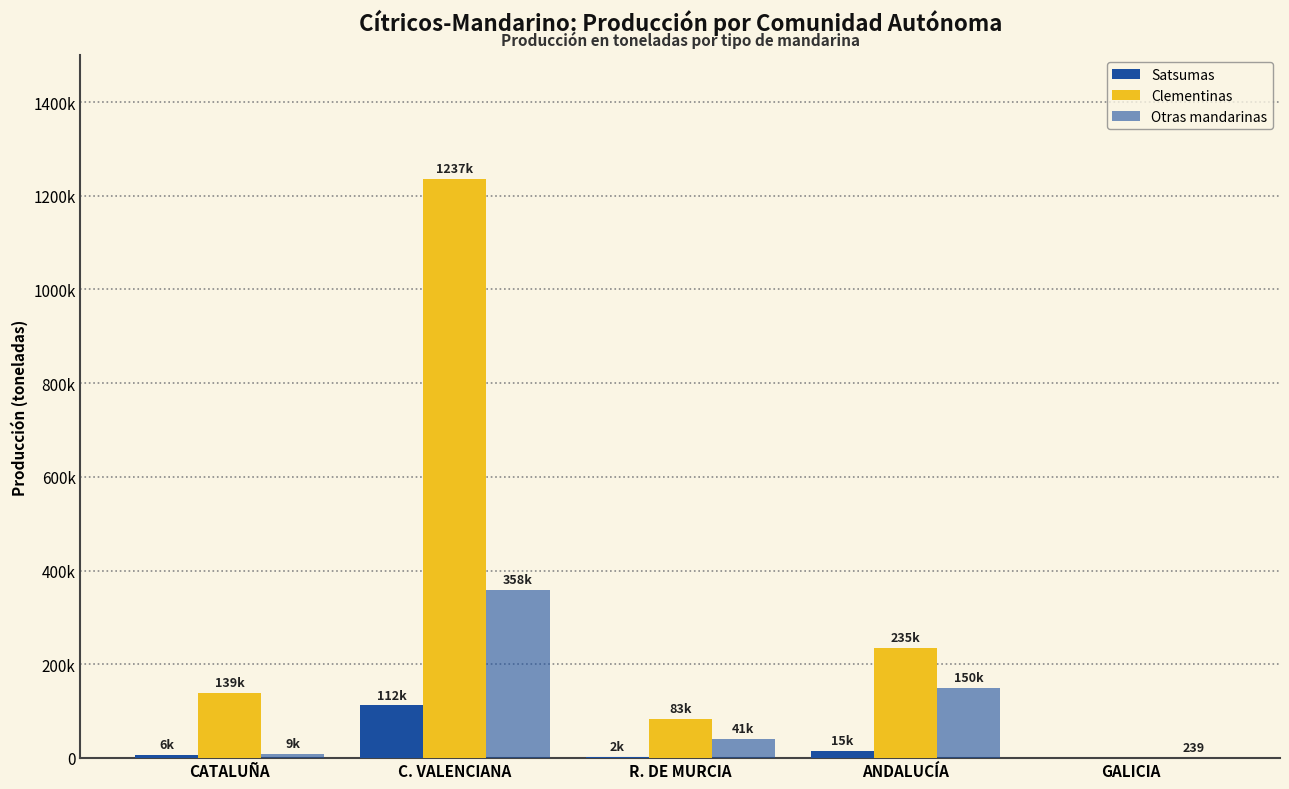

List the series in order of their overall mean, lowest first.

Satsumas, Otras mandarinas, Clementinas